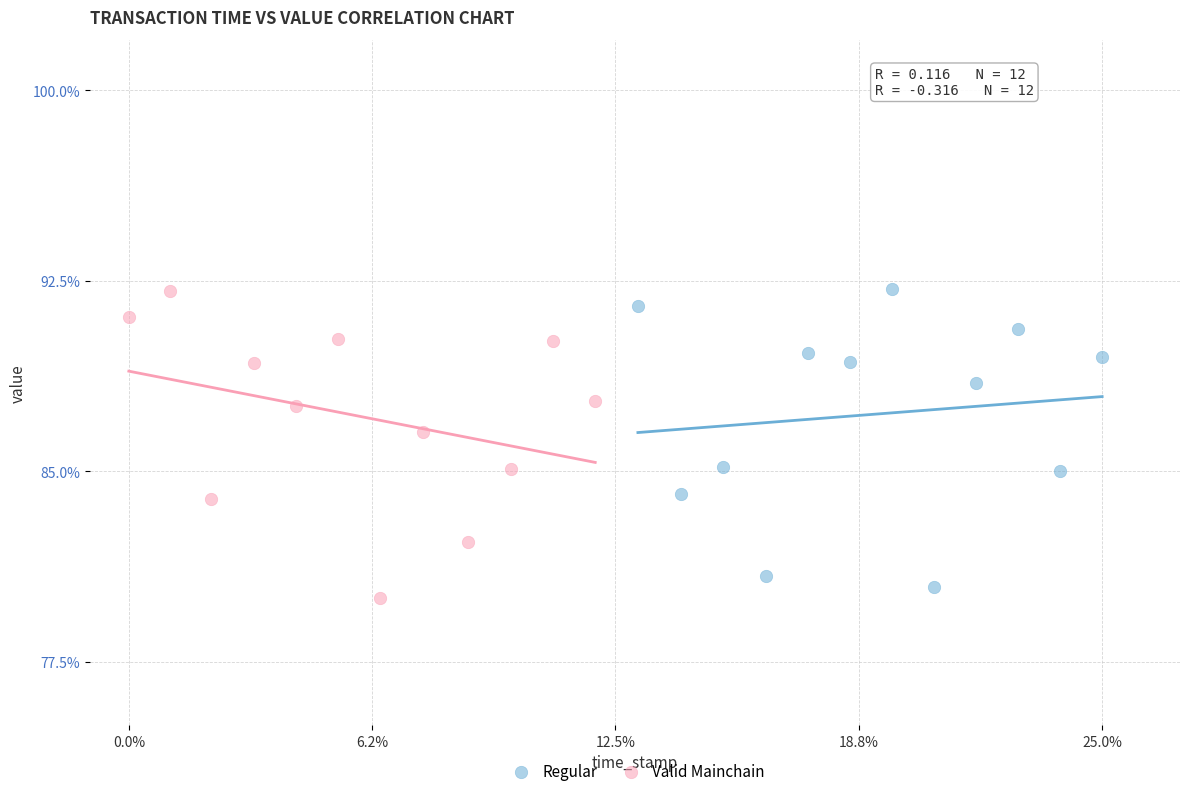

What are all the series names shown in the legend?

Regular, Valid Mainchain